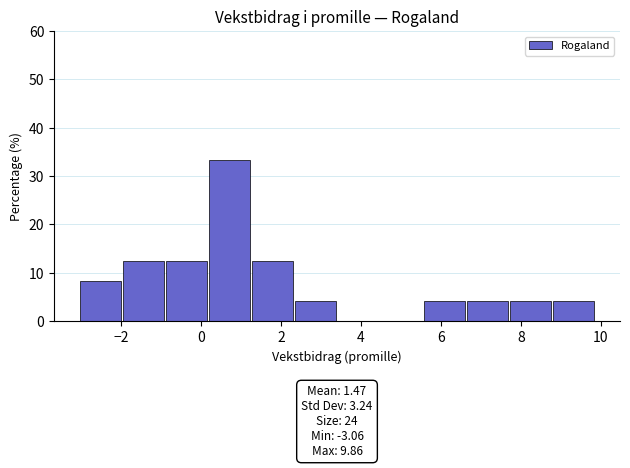

Which range on the x-axis has the tallest bar?

0.2 to 1.2